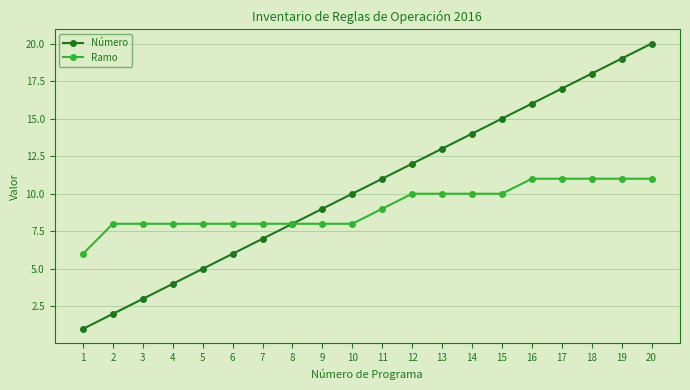

Reading left to right, list all the values displayed in this chart.

Número: 1	2	3	4	5	6	7	8	9	10	11	12	13	14	15	16	17	18	19	20
Ramo: 6	8	8	8	8	8	8	8	8	8	9	10	10	10	10	11	11	11	11	11